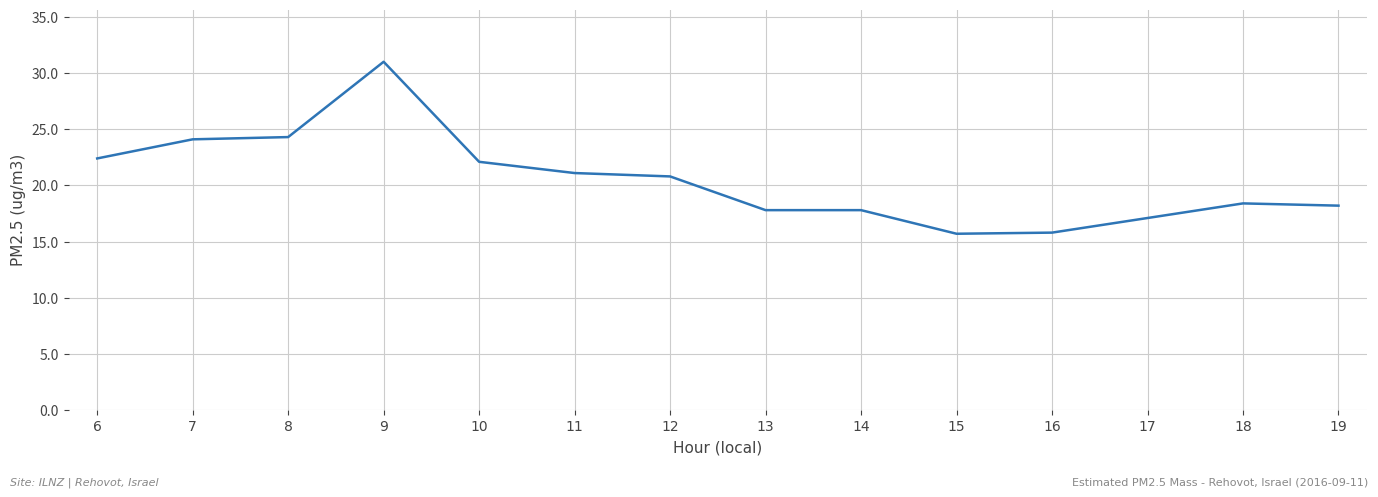

The chart shows a value of 17.8 at 14. True or false?

True